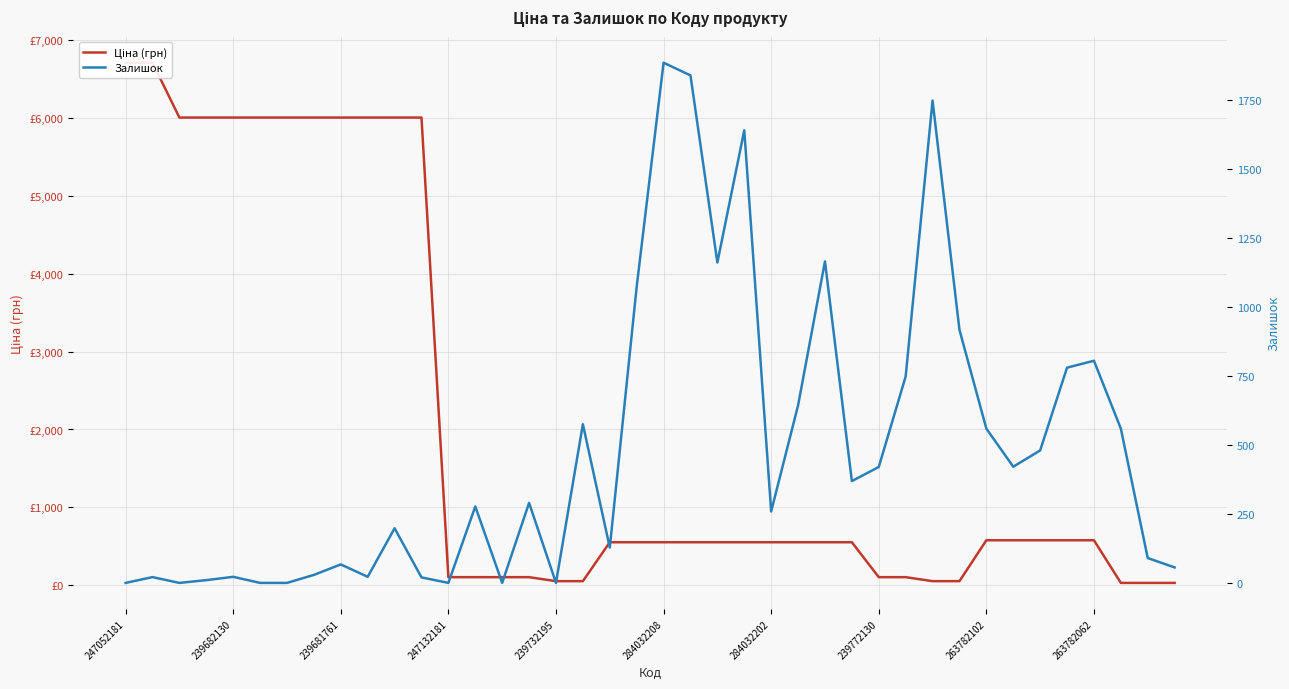

Which series has the largest range (max minus min)?

Ціна (грн)